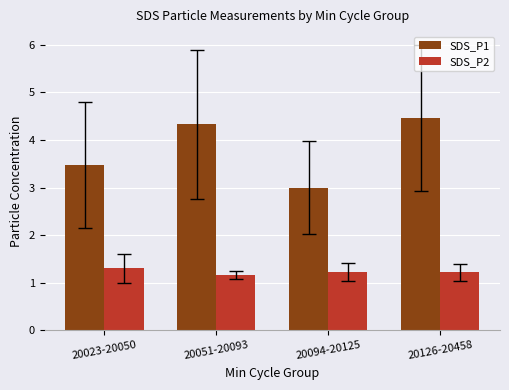

Which series has the largest total across all categories?

SDS_P1